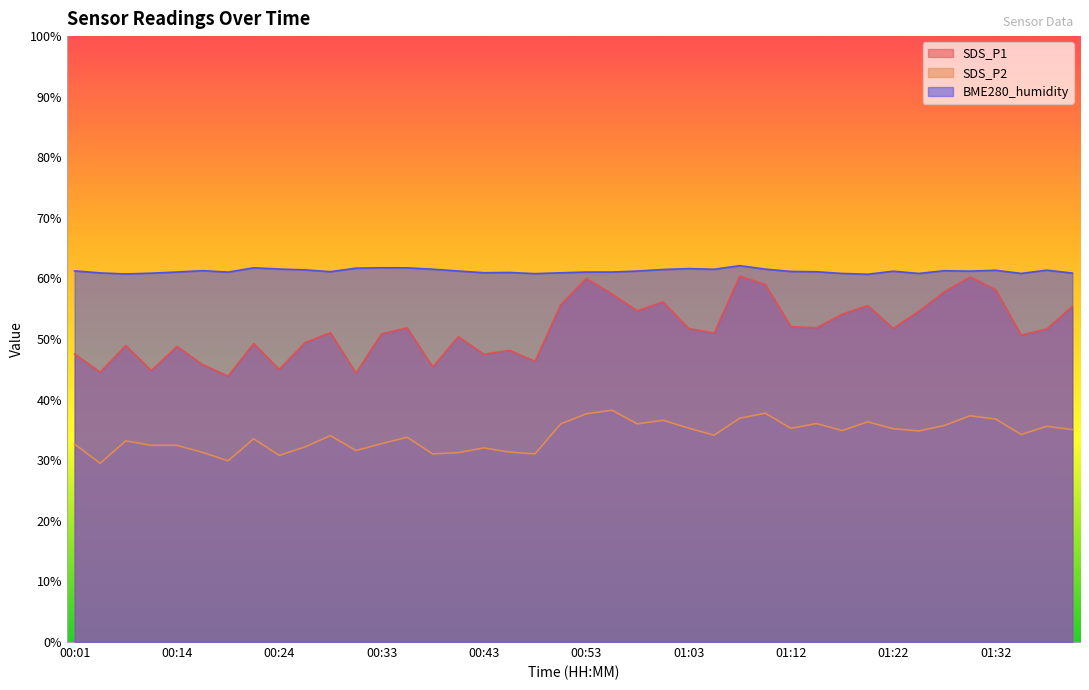

How many distinct data groups are displayed?

3